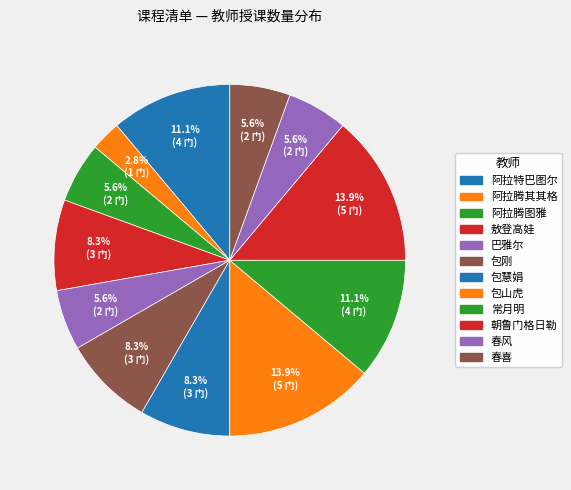

Which category has the biggest portion of the pie?

包山虎